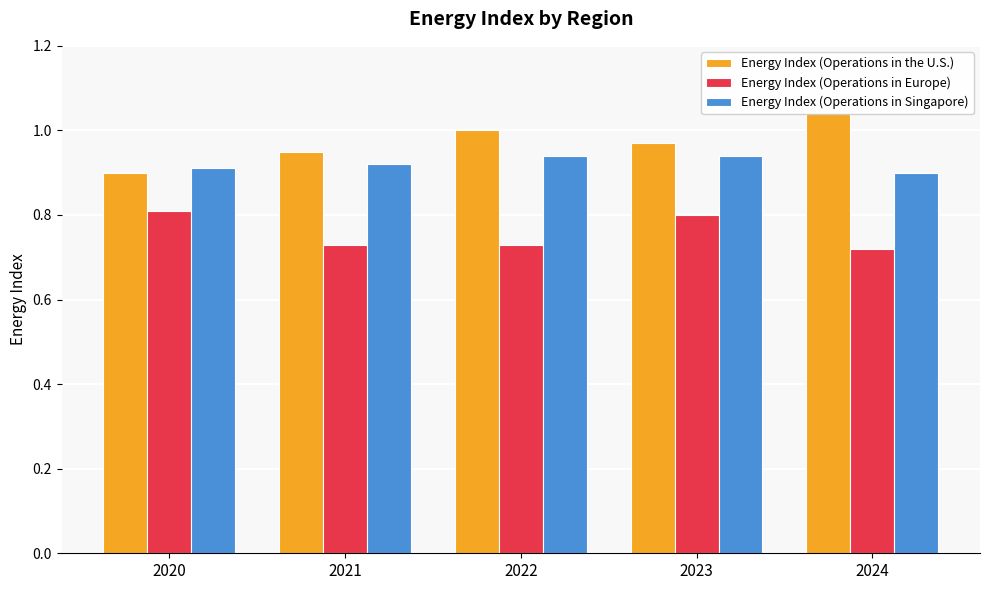

What is the smallest value displayed?

0.7